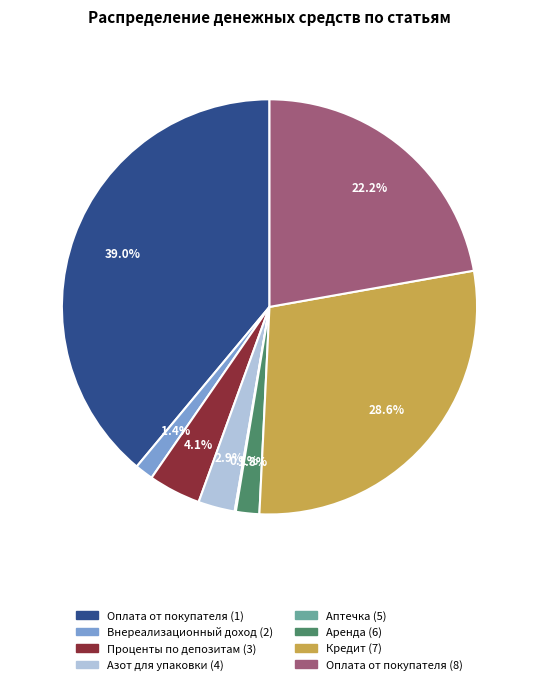

Does Аренда (6) represent more than half of the total?

No